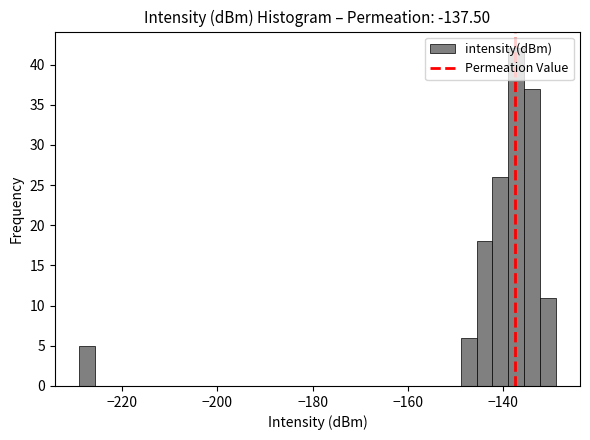

Around what value on the x-axis is the tallest bar? Give the approximate position of its centre, as read against the axis.

-138